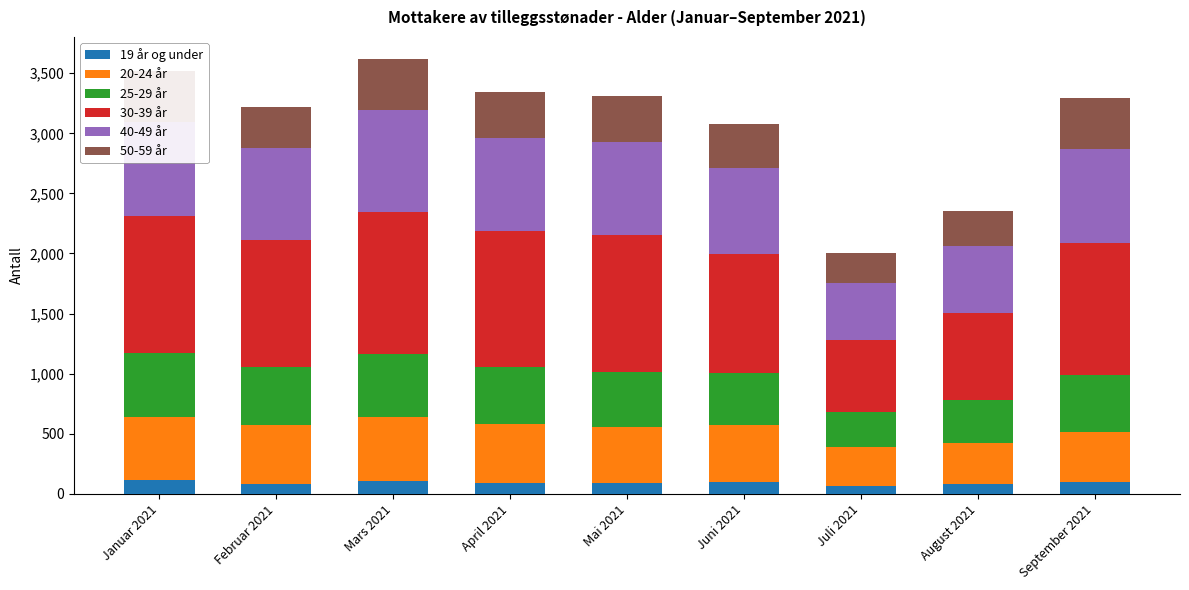

The value of 19 år og under at Mai 2021 is 92. True or false?

True